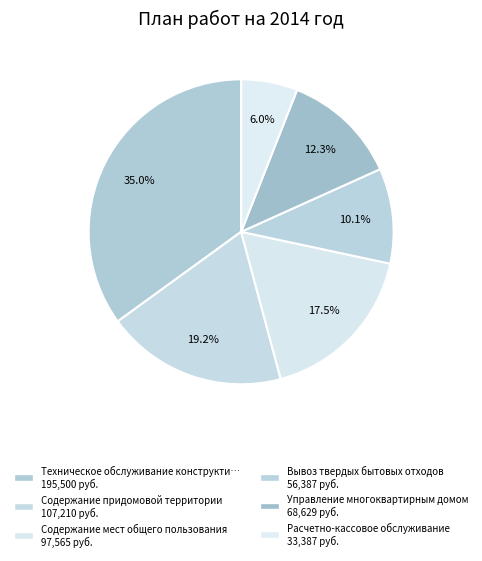

How many slices are in this pie chart?

6